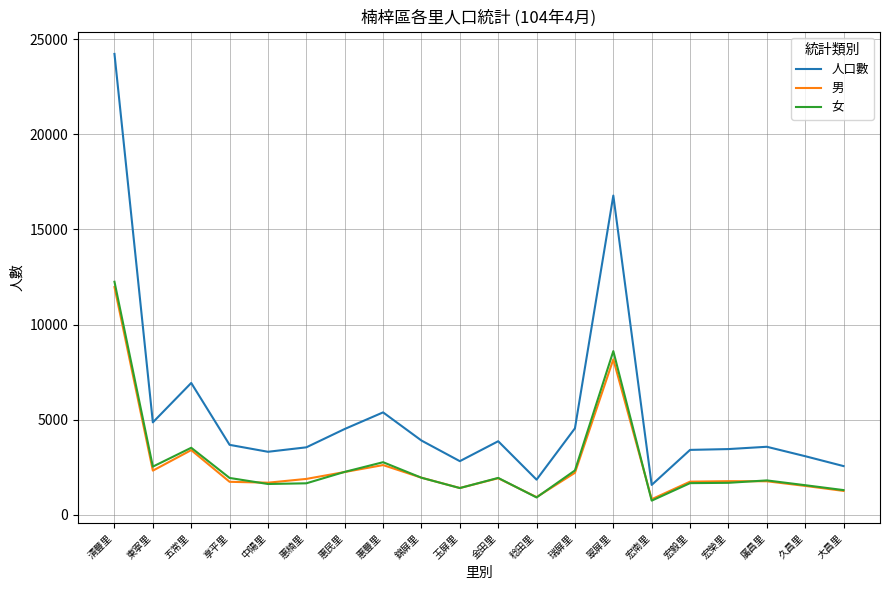

Where is 男 nearest to the value 6398?

翠屏里